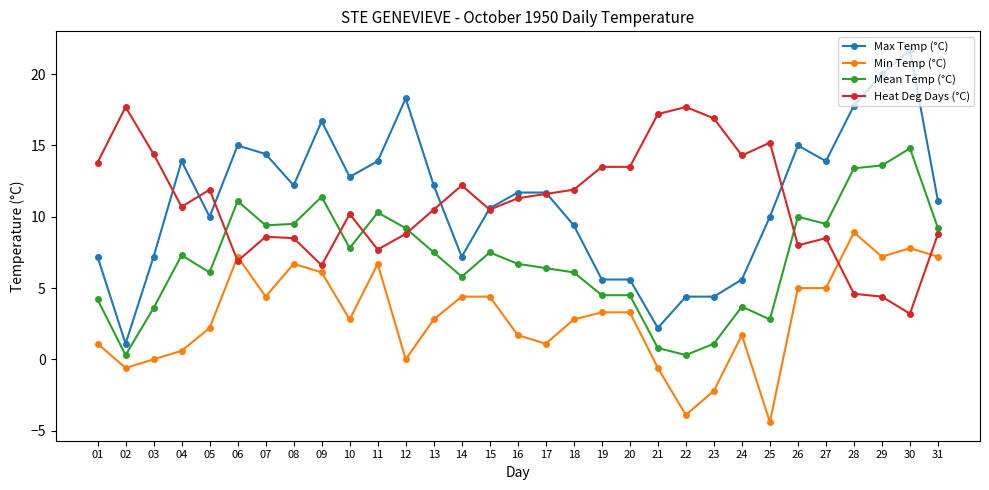

List the series in order of their peak value, highest first.

Max Temp (°C), Heat Deg Days (°C), Mean Temp (°C), Min Temp (°C)